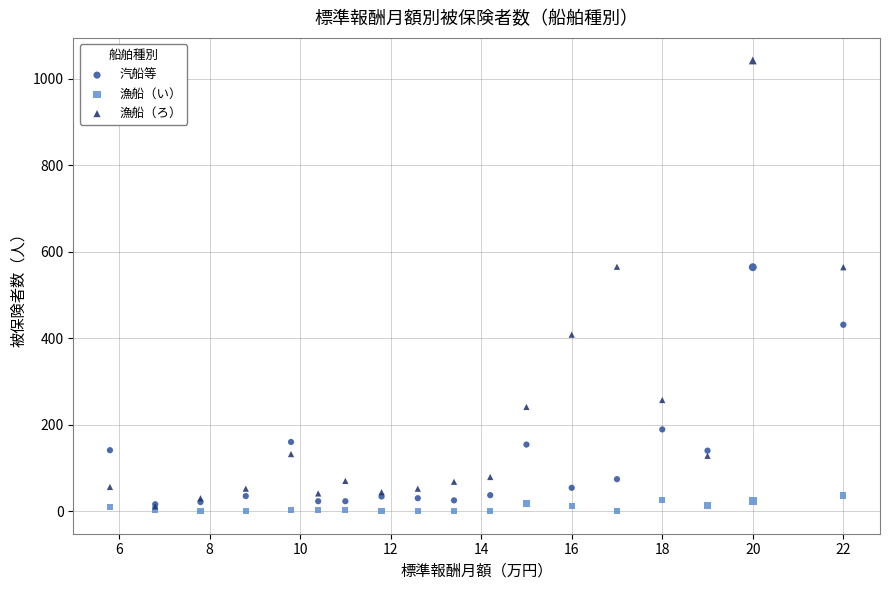

In the 汽船等 series, what Y value is closest to 290?

189